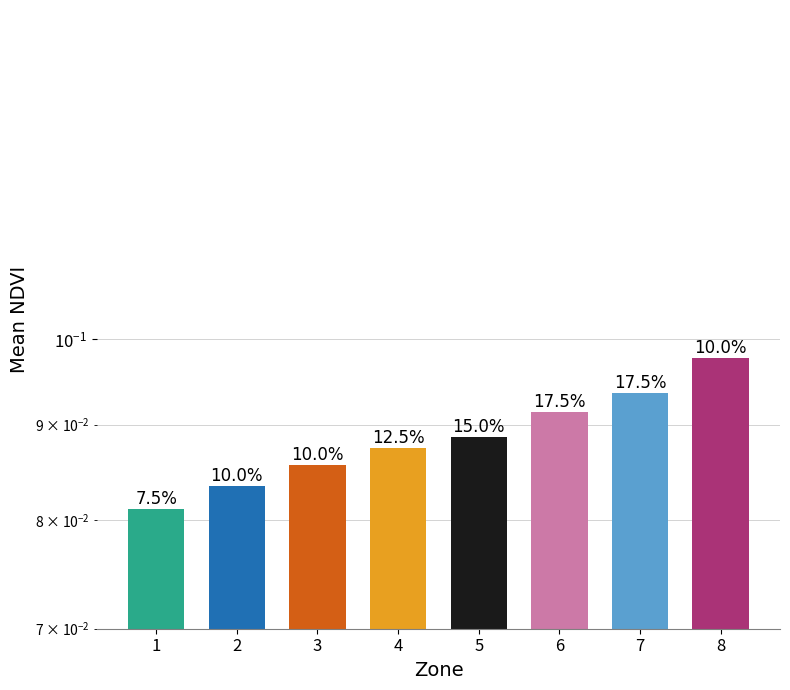

Rank the categories by value from lowest to highest.

1, 2, 3, 4, 5, 6, 7, 8